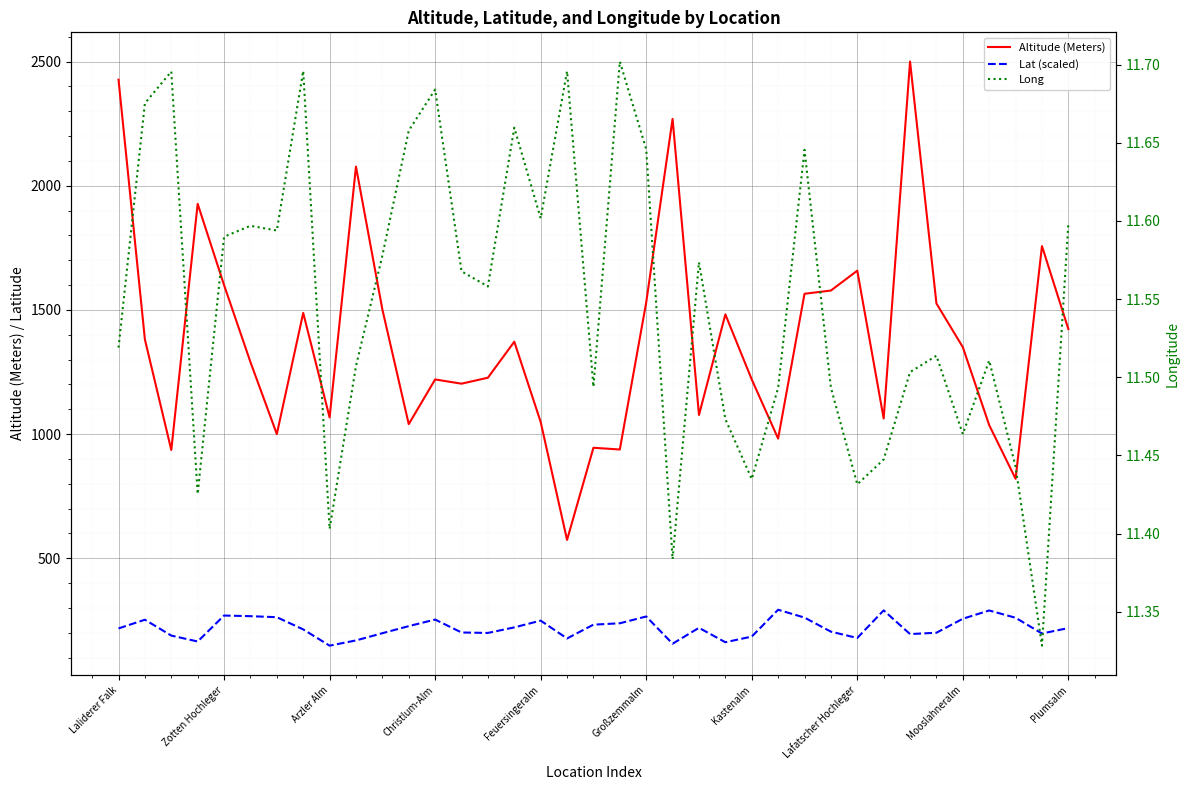

Read the Lat (scaled) value at Lafatscher Hochleger.

179.2